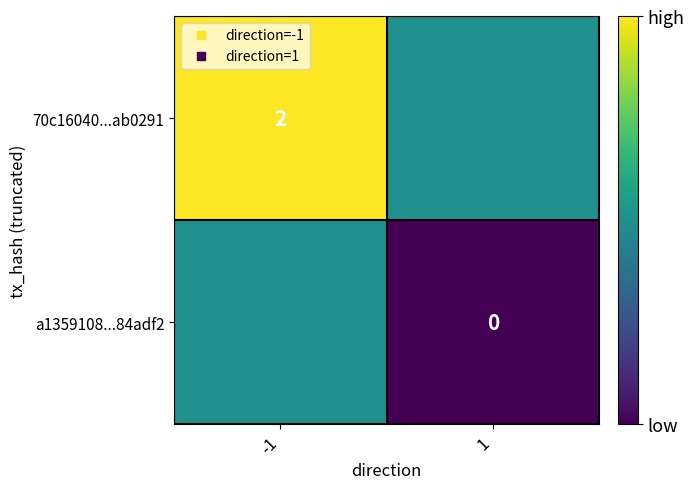

Which series has the largest total across all categories?

70c16040...ab0291